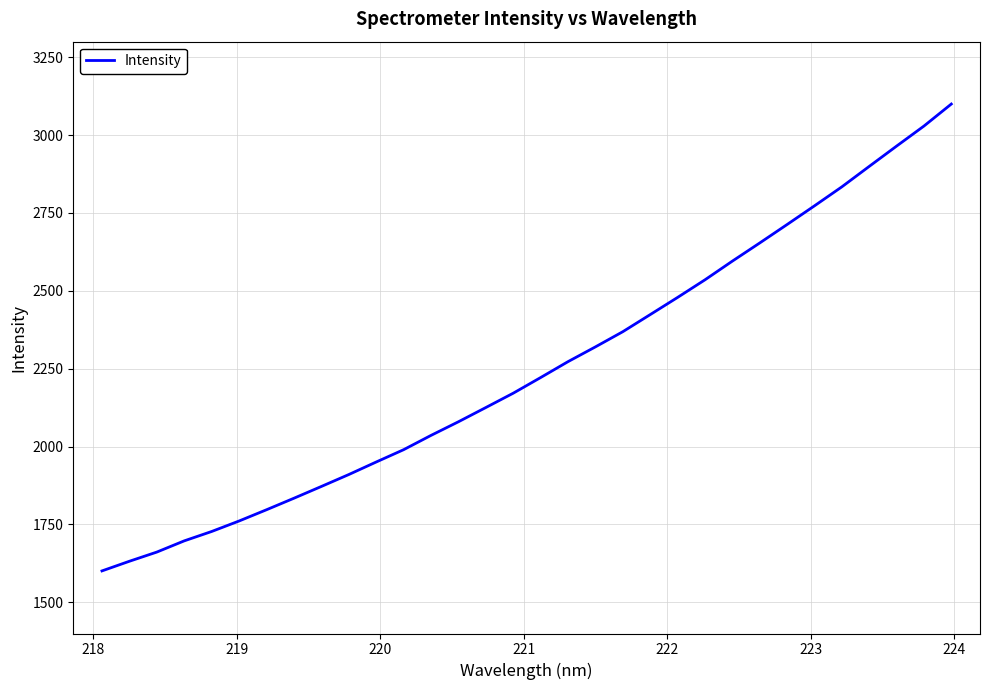

What is the minimum value shown in the chart?

1601.0